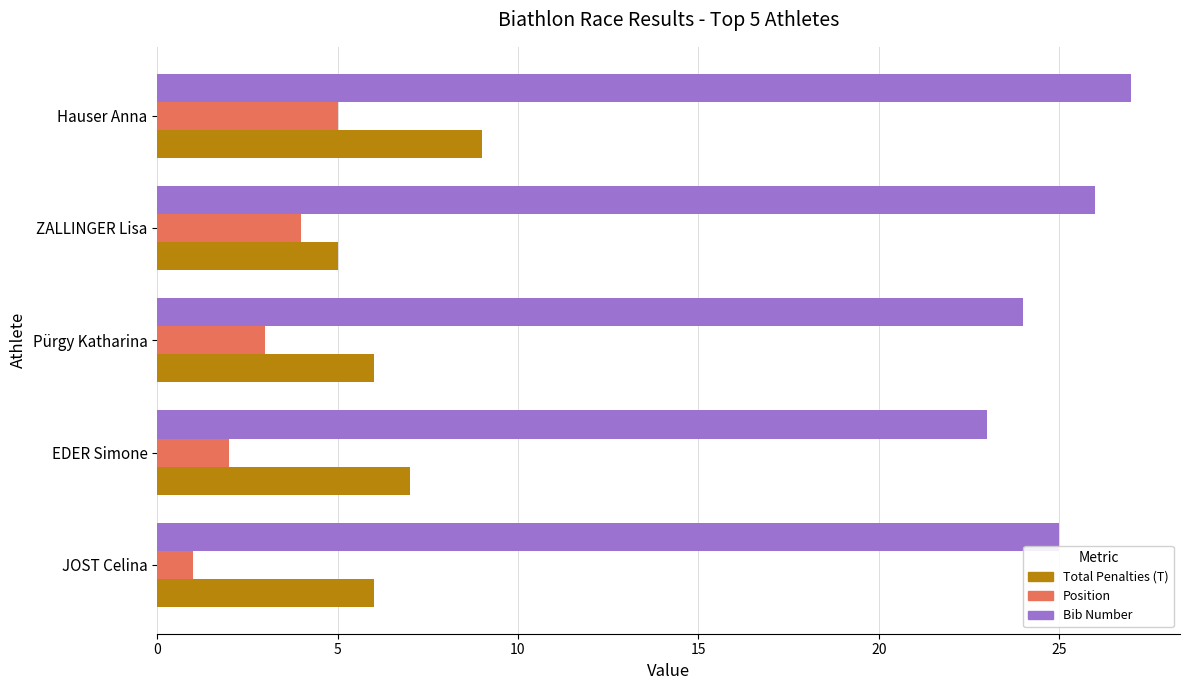

What are all the series names shown in the legend?

Total Penalties (T), Position, Bib Number